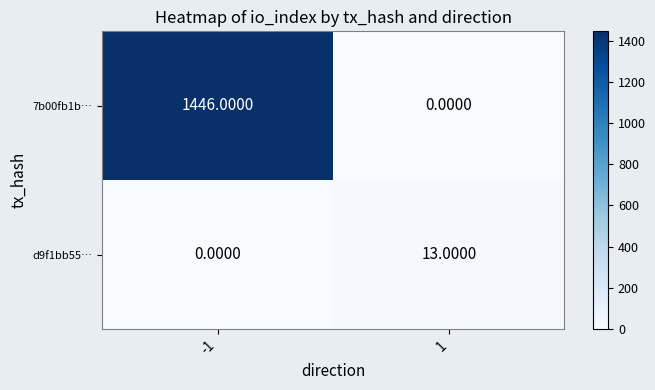

How many distinct data groups are displayed?

2